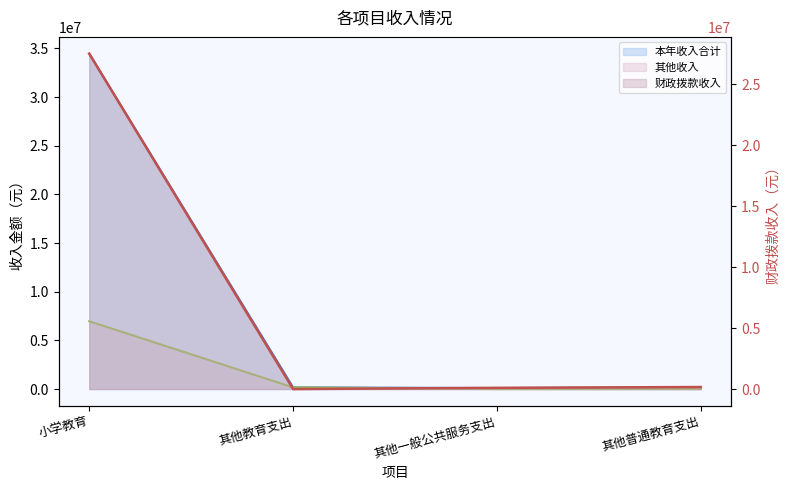

Is it true that 其他收入 equals 0.0 at 其他普通教育支出?

True